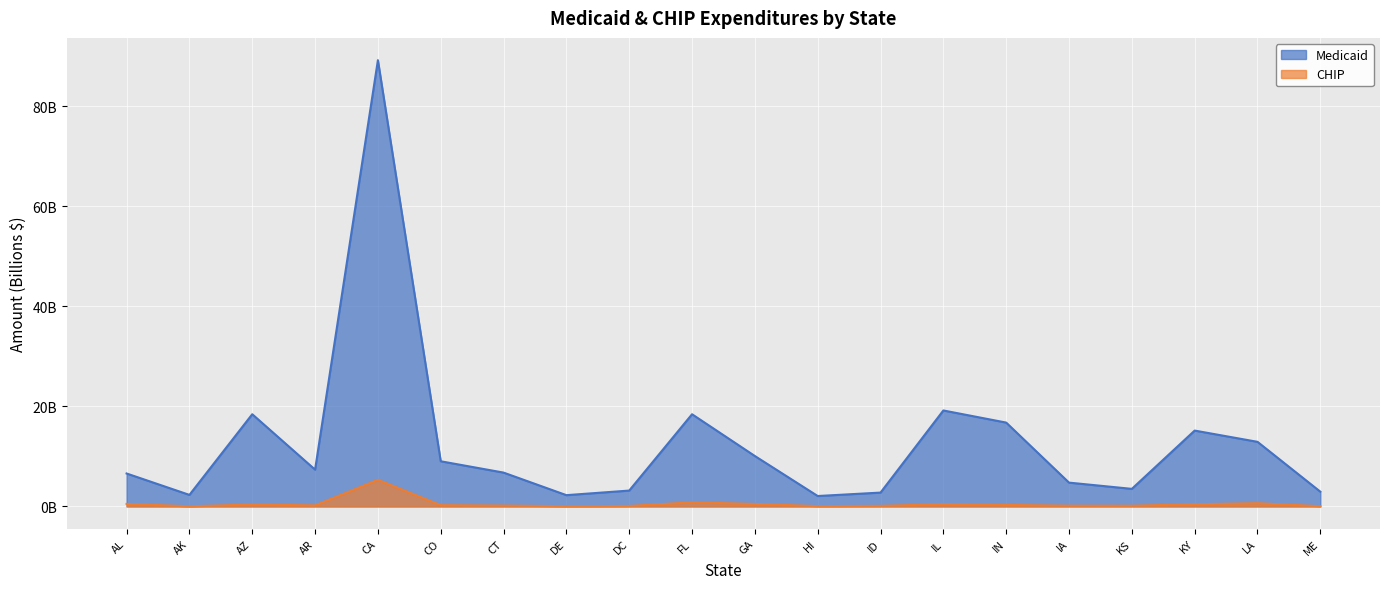

How many distinct data groups are displayed?

2